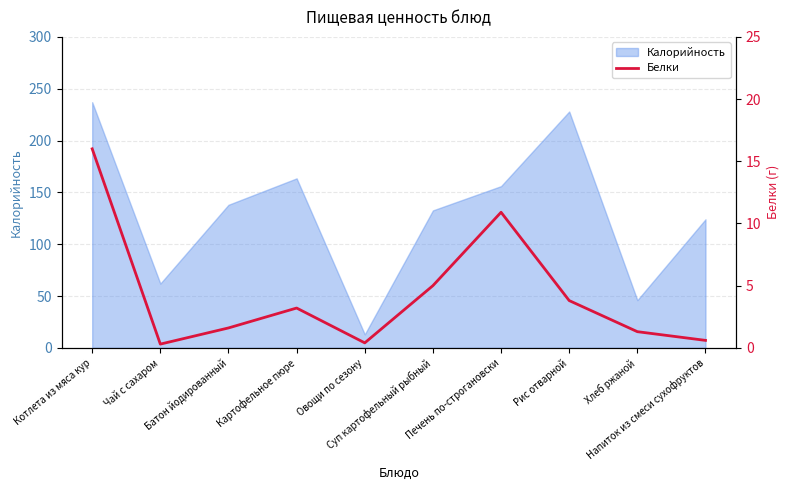

Count the number of categories in the chart.

10